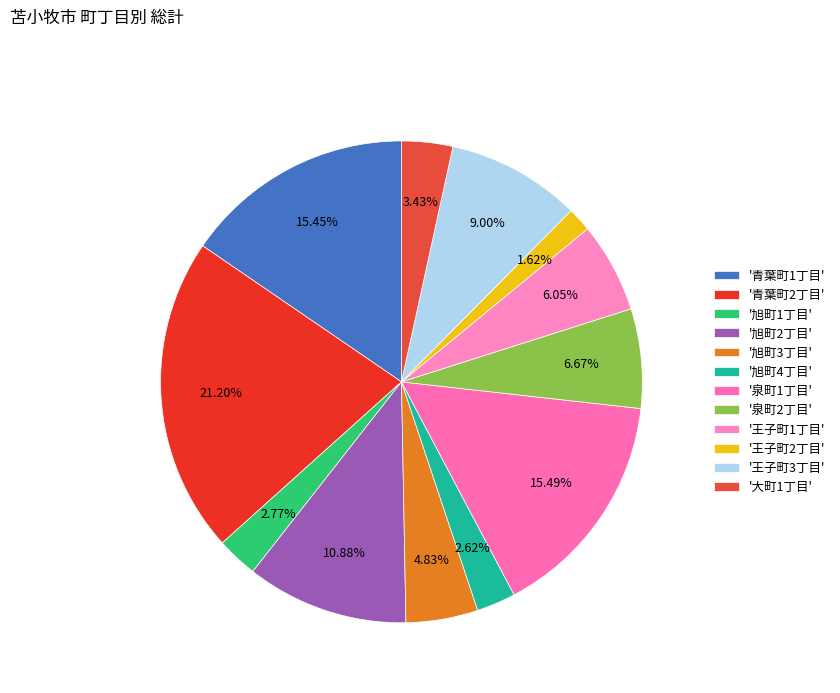

How many segments does this pie chart have?

12